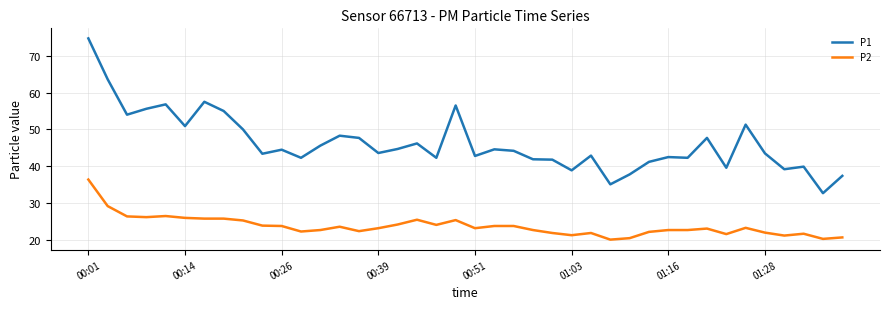

True or false: P1 and P2 cross at least once.

False